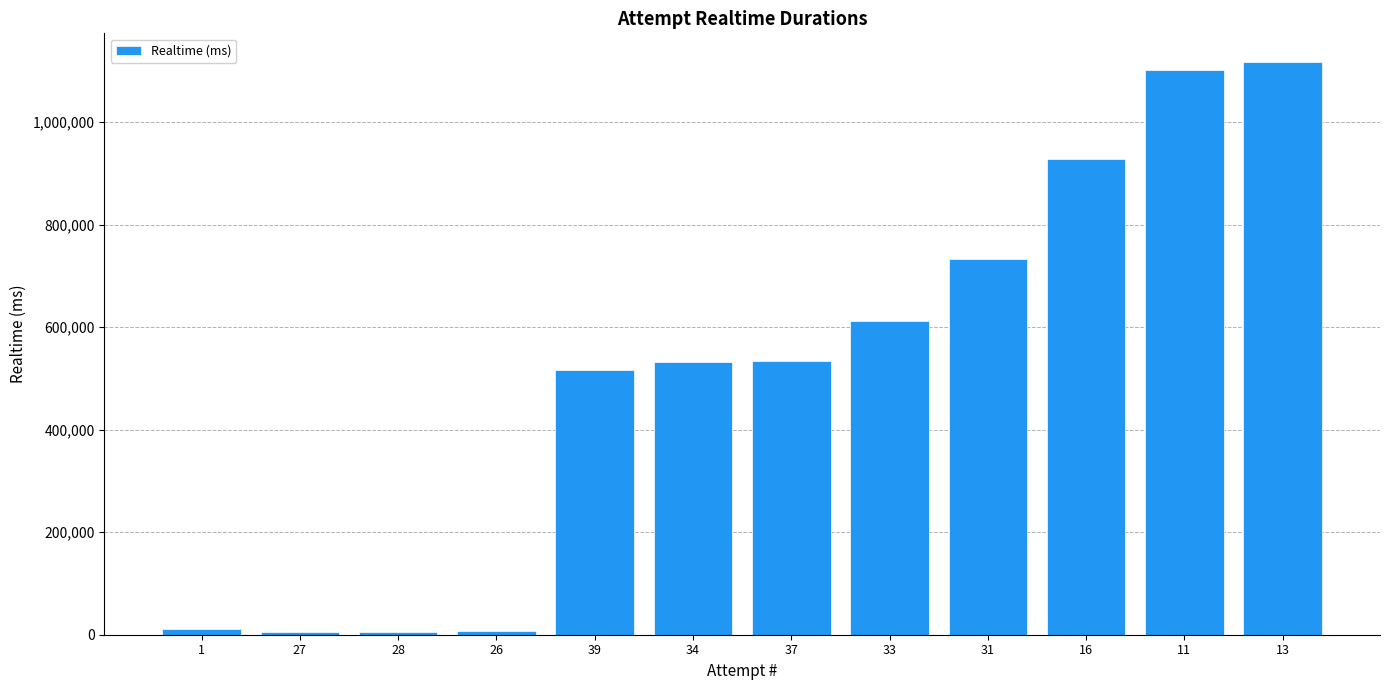

What is the sum of the values at 39 and 1?

526836